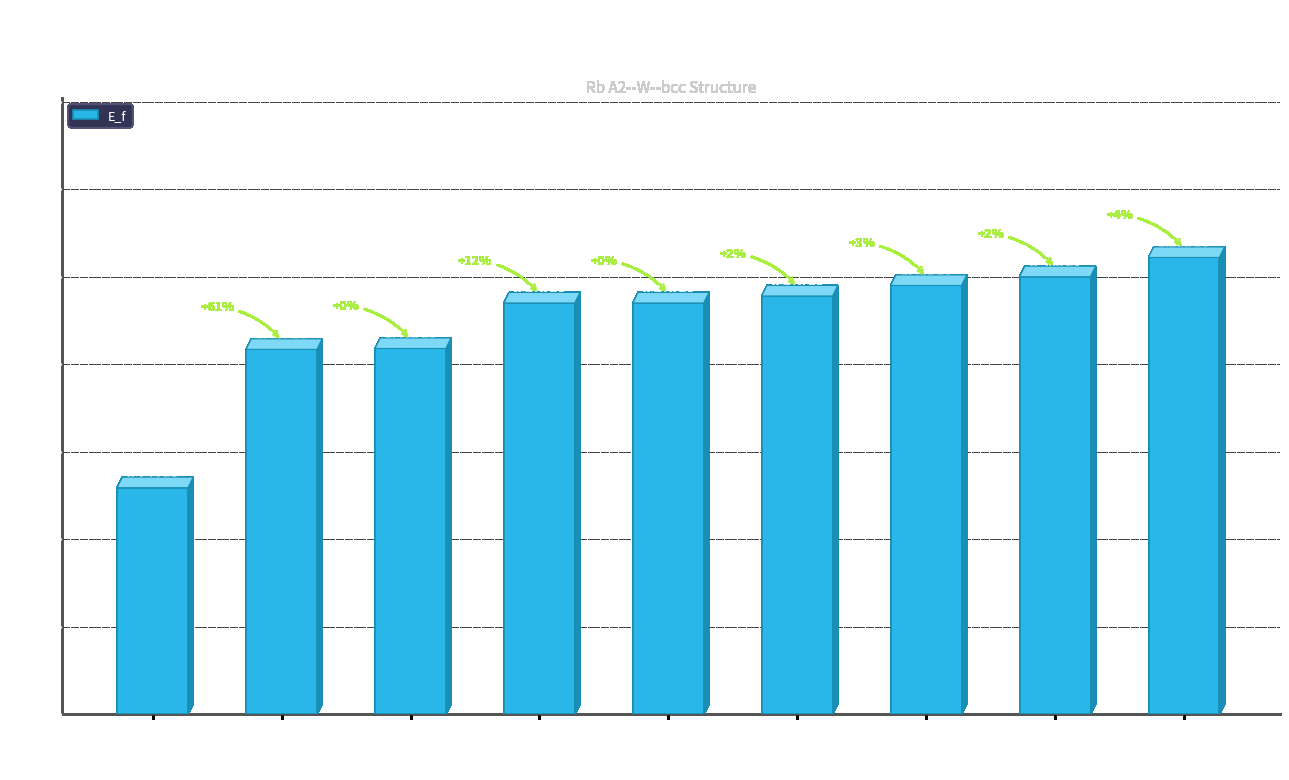

How many bars are there in total?

9